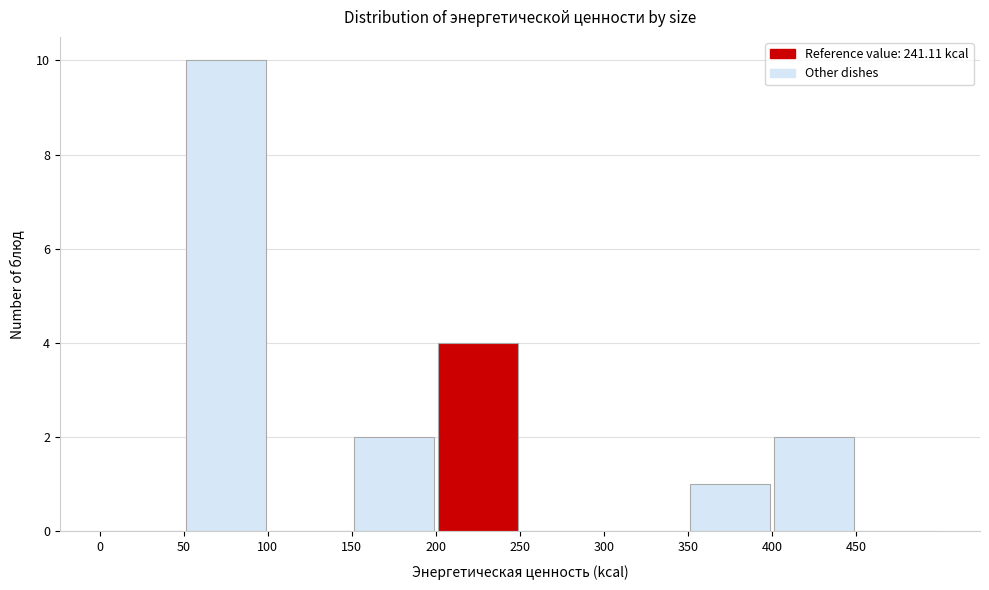

Which range on the x-axis has the tallest bar?

50 to 100